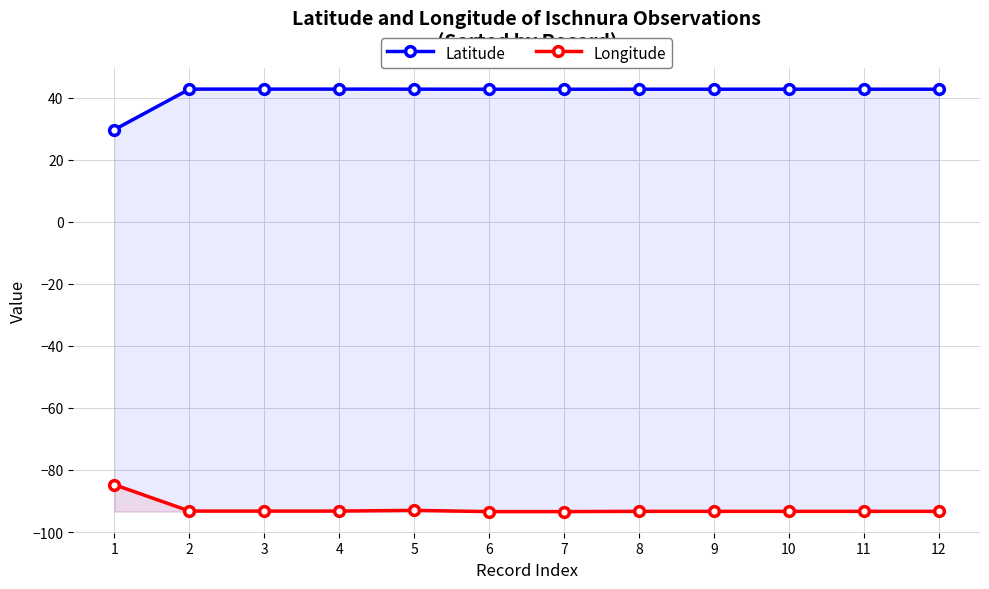

Rank the series by their average value, from highest to lowest.

Latitude, Longitude